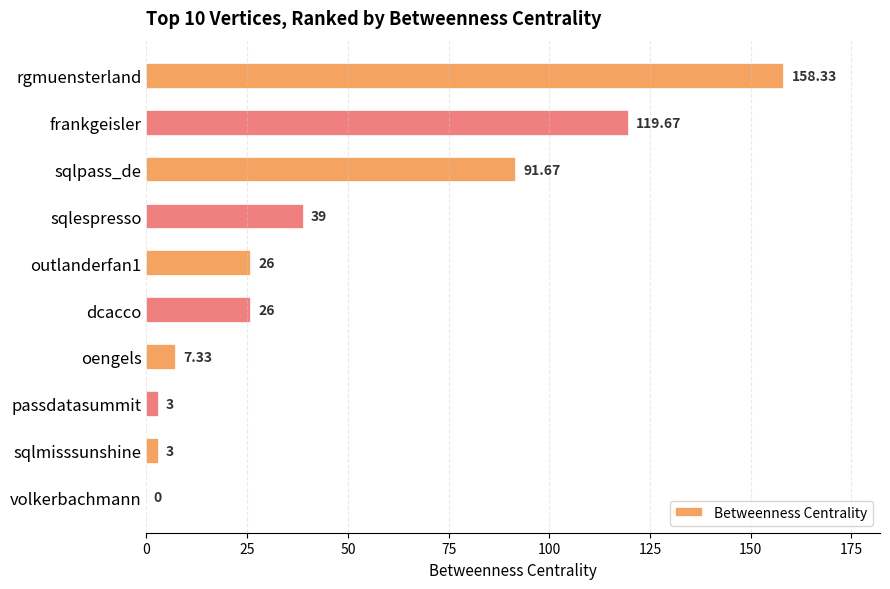

What is the sum of all values?

474.0